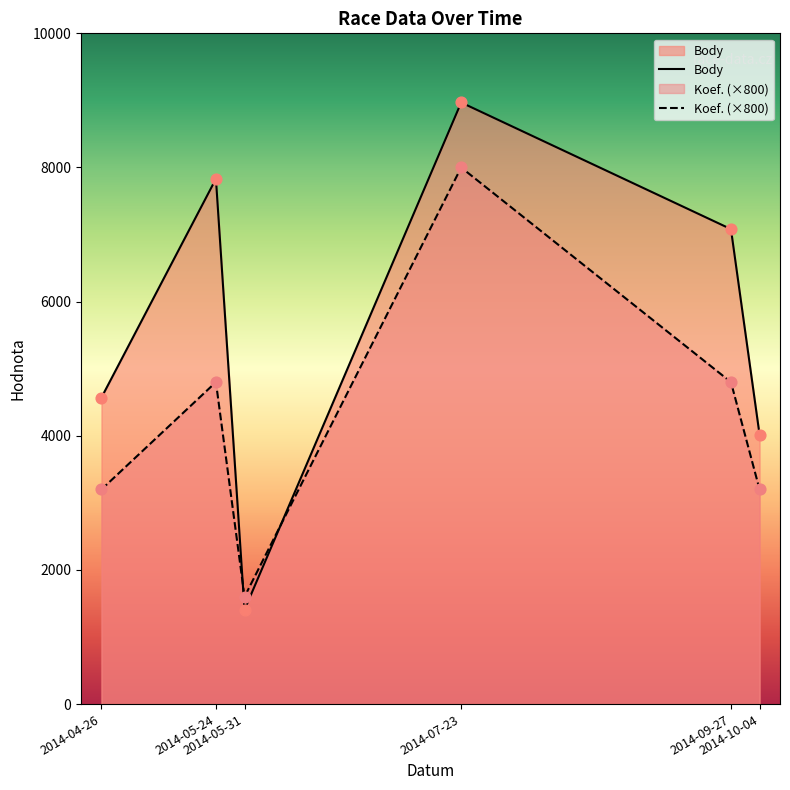

At which category is the sum across all series the highest?

2014-07-23